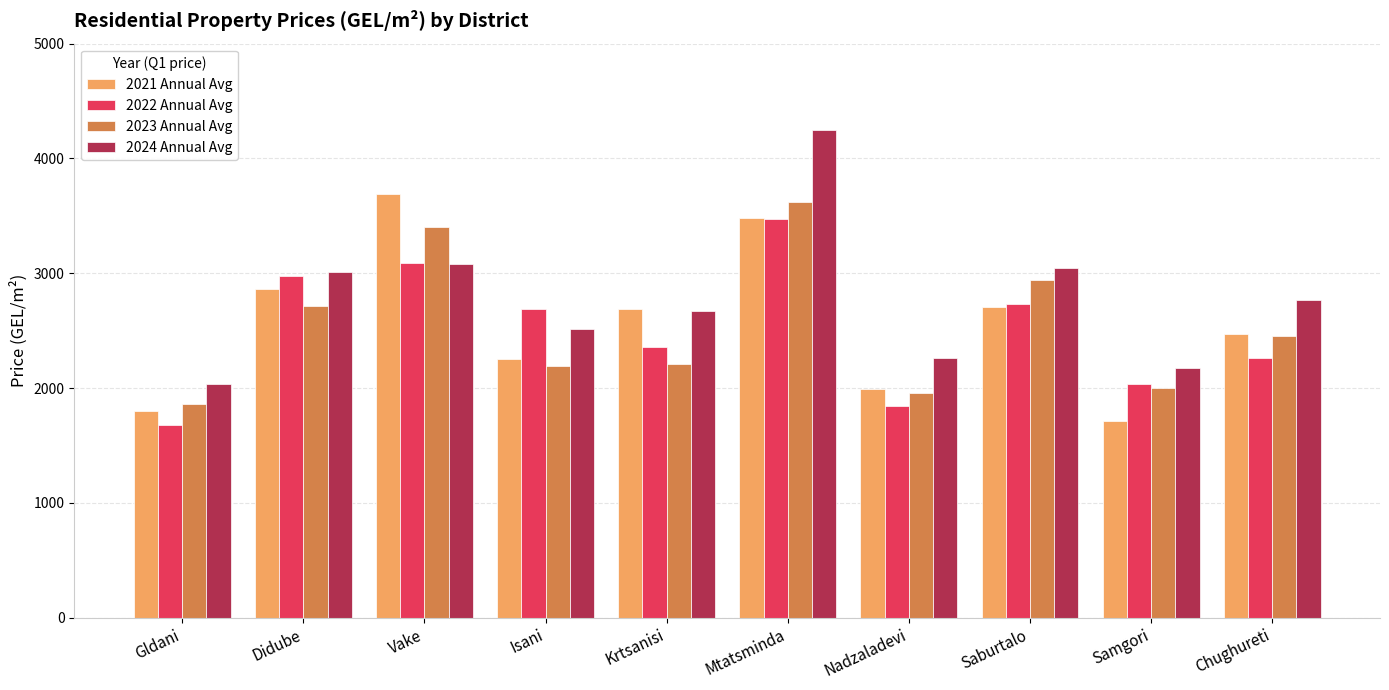

At which category is the sum across all series the highest?

Mtatsminda